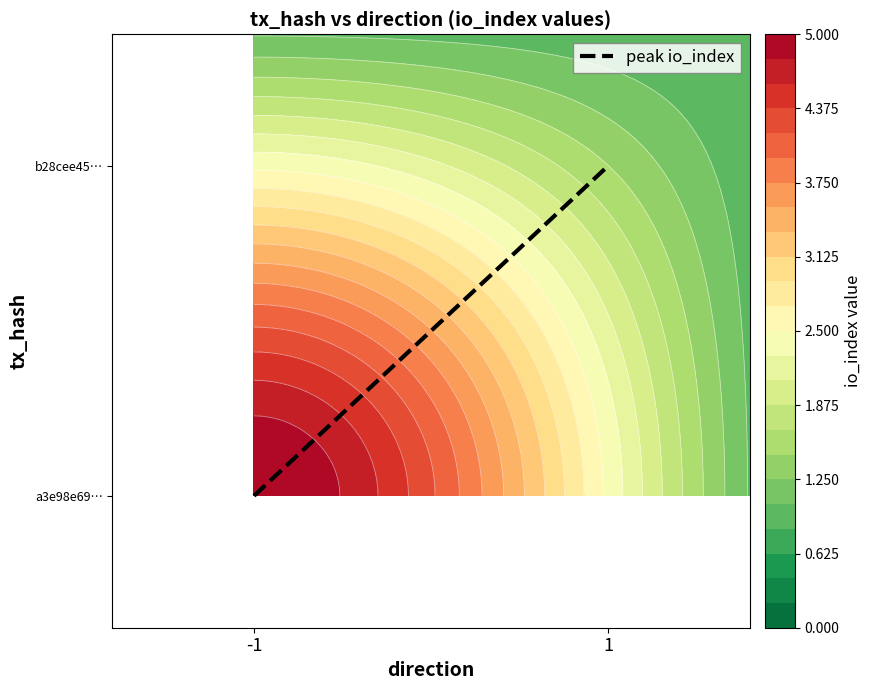

Which label corresponds to the largest value in the chart?

1